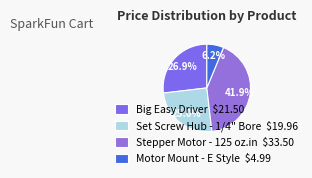

To the nearest percent, what is the average slice percentage?

25%